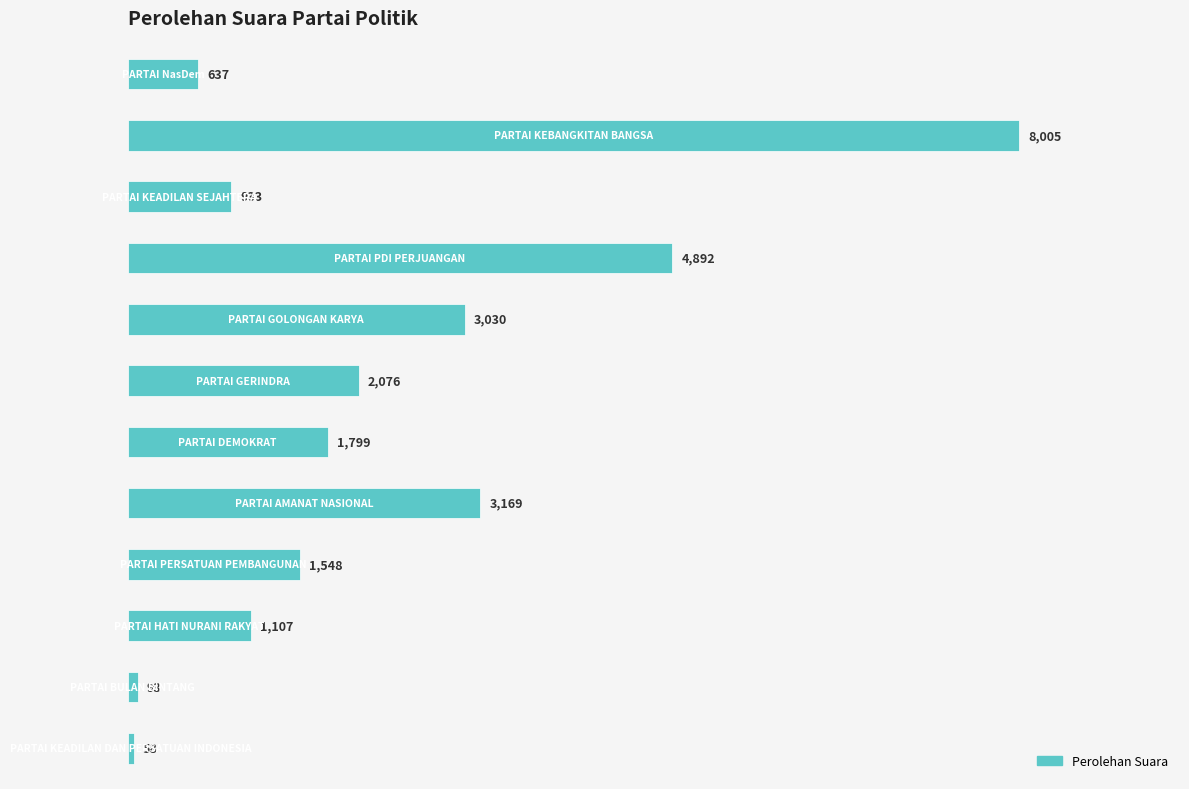

What is the value of the 12th bar from the top?

58